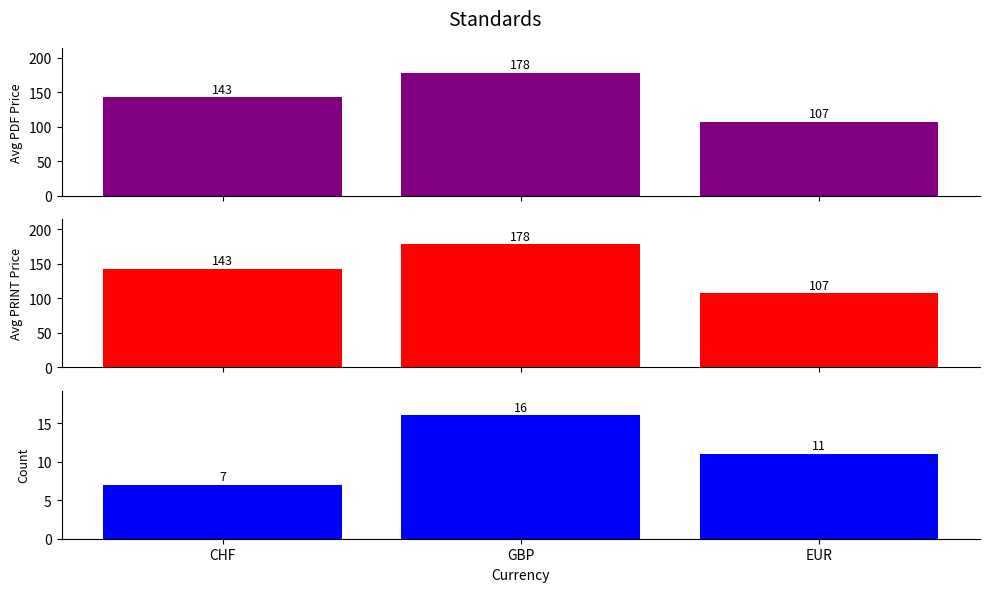

Reading left to right, list all the values displayed in this chart.

Avg PDF Price: 143.0	178.5	107.3
Avg PRINT Price: 143.0	178.5	107.3
Count: 7.0	16.0	11.0